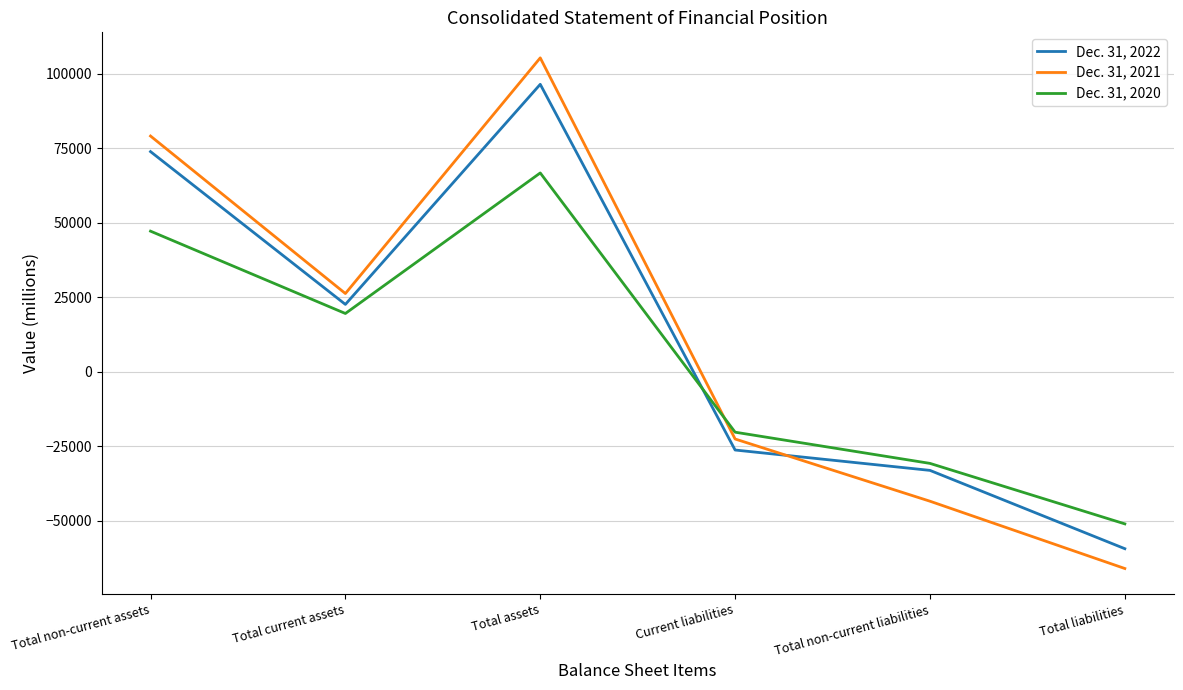

At which category does the chart reach its peak across all series?

Total assets